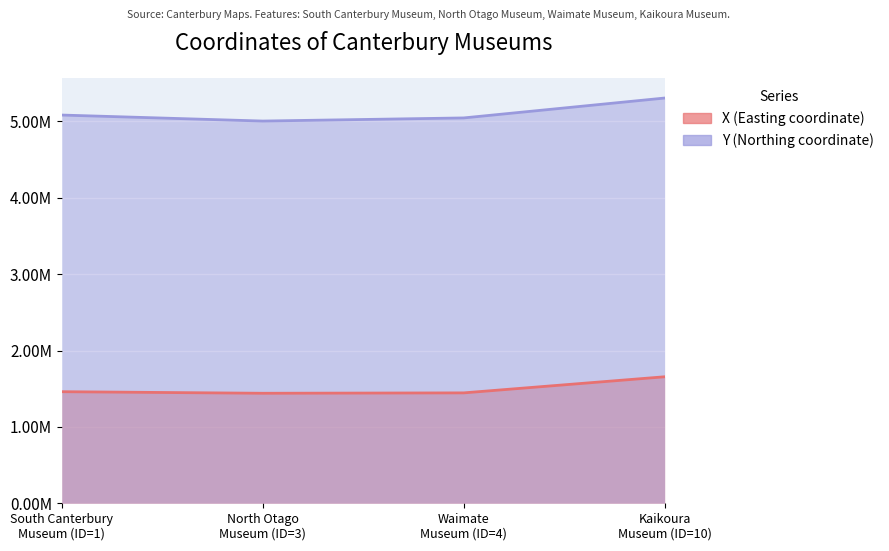

At which category does the chart reach its peak across all series?

Kaikoura
Museum (ID=10)